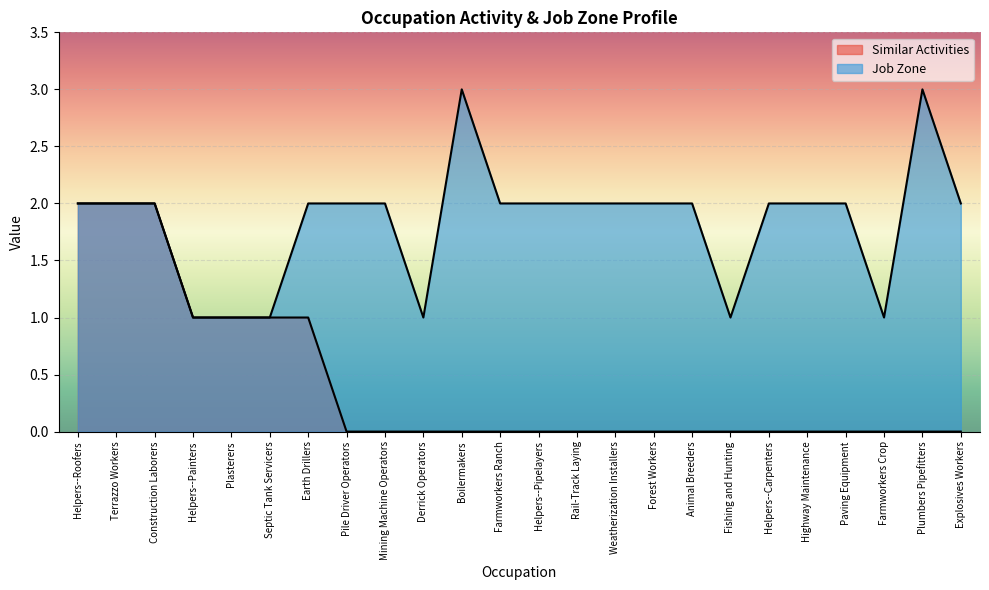

Rank the series by their average value, from lowest to highest.

Similar Activities, Job Zone